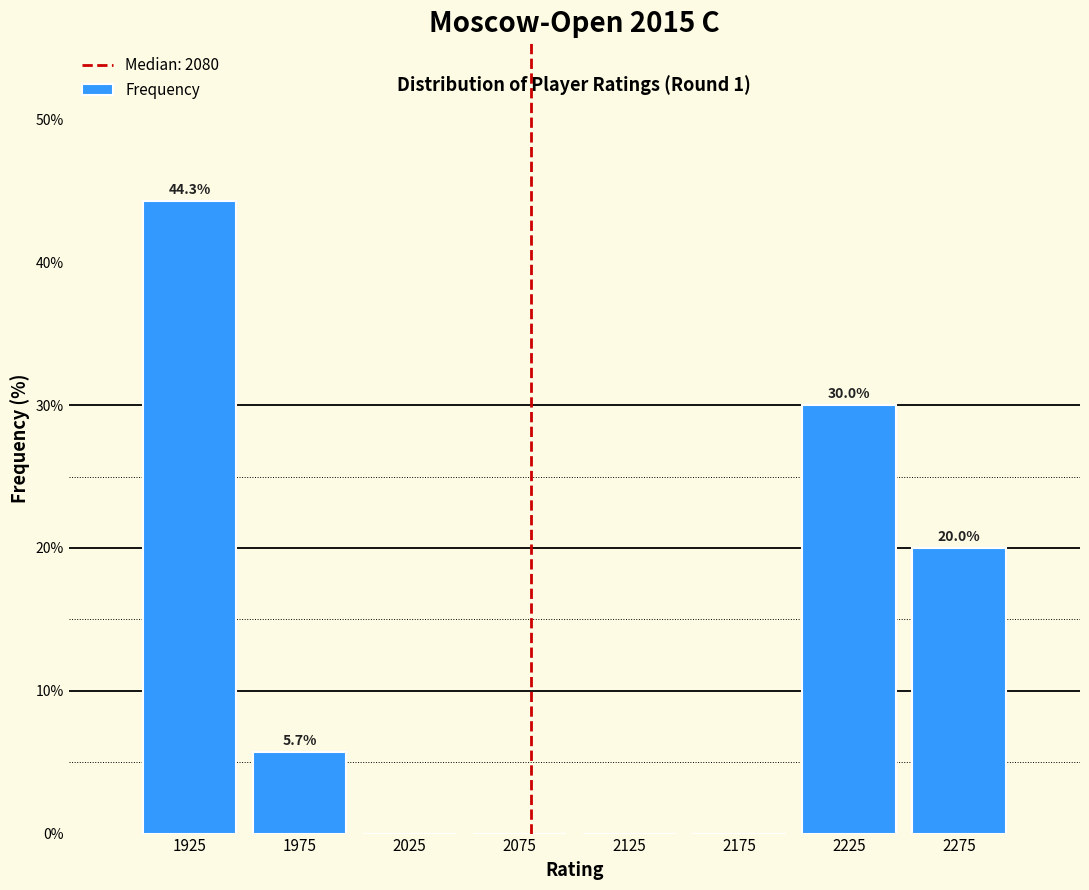

Which range on the x-axis has the tallest bar?

1900 to 1950